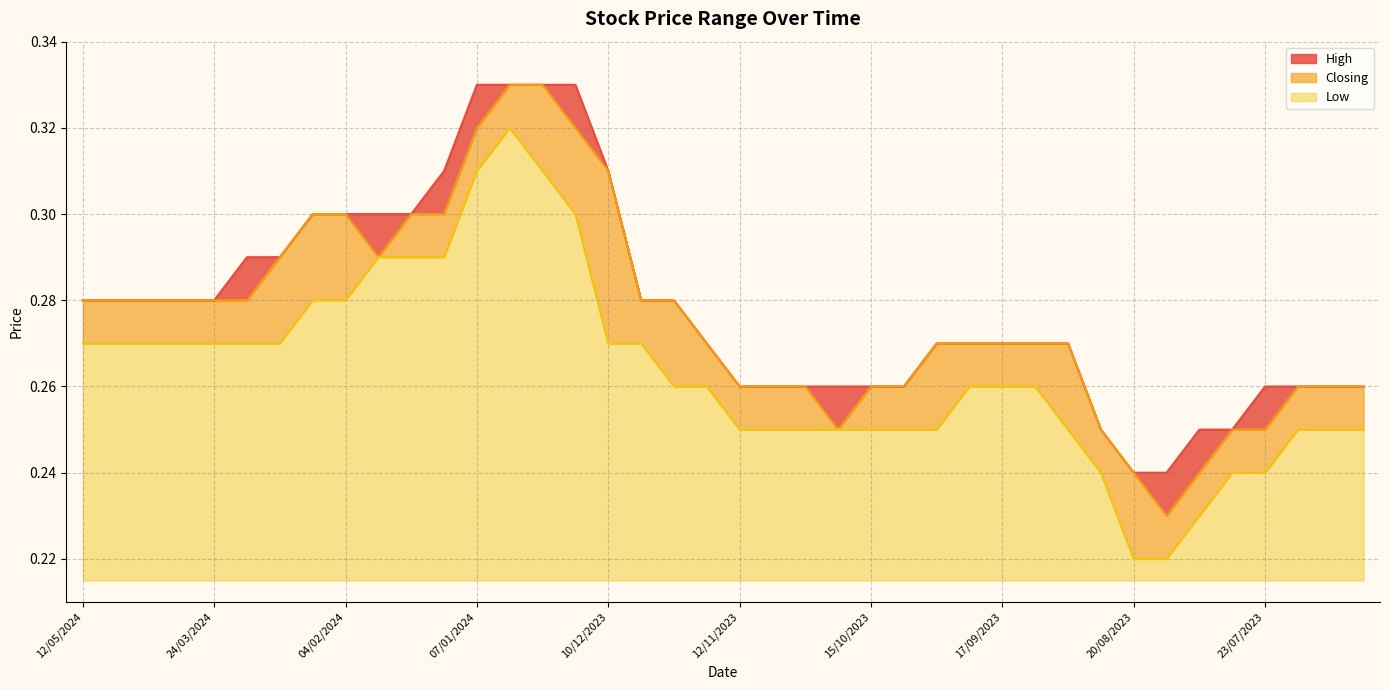

True or false: High and Closing intersect in this chart.

False